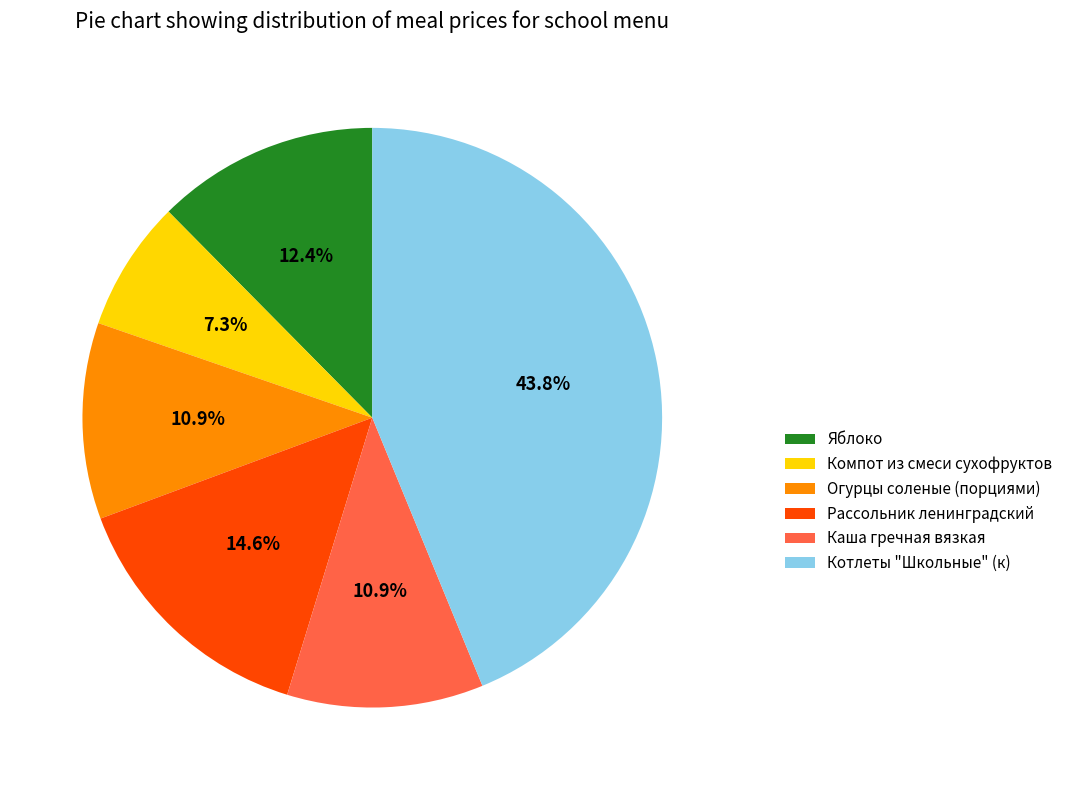

Between Котлеты "Школьные" (к) and Каша гречная вязкая, which is larger?

Котлеты "Школьные" (к)